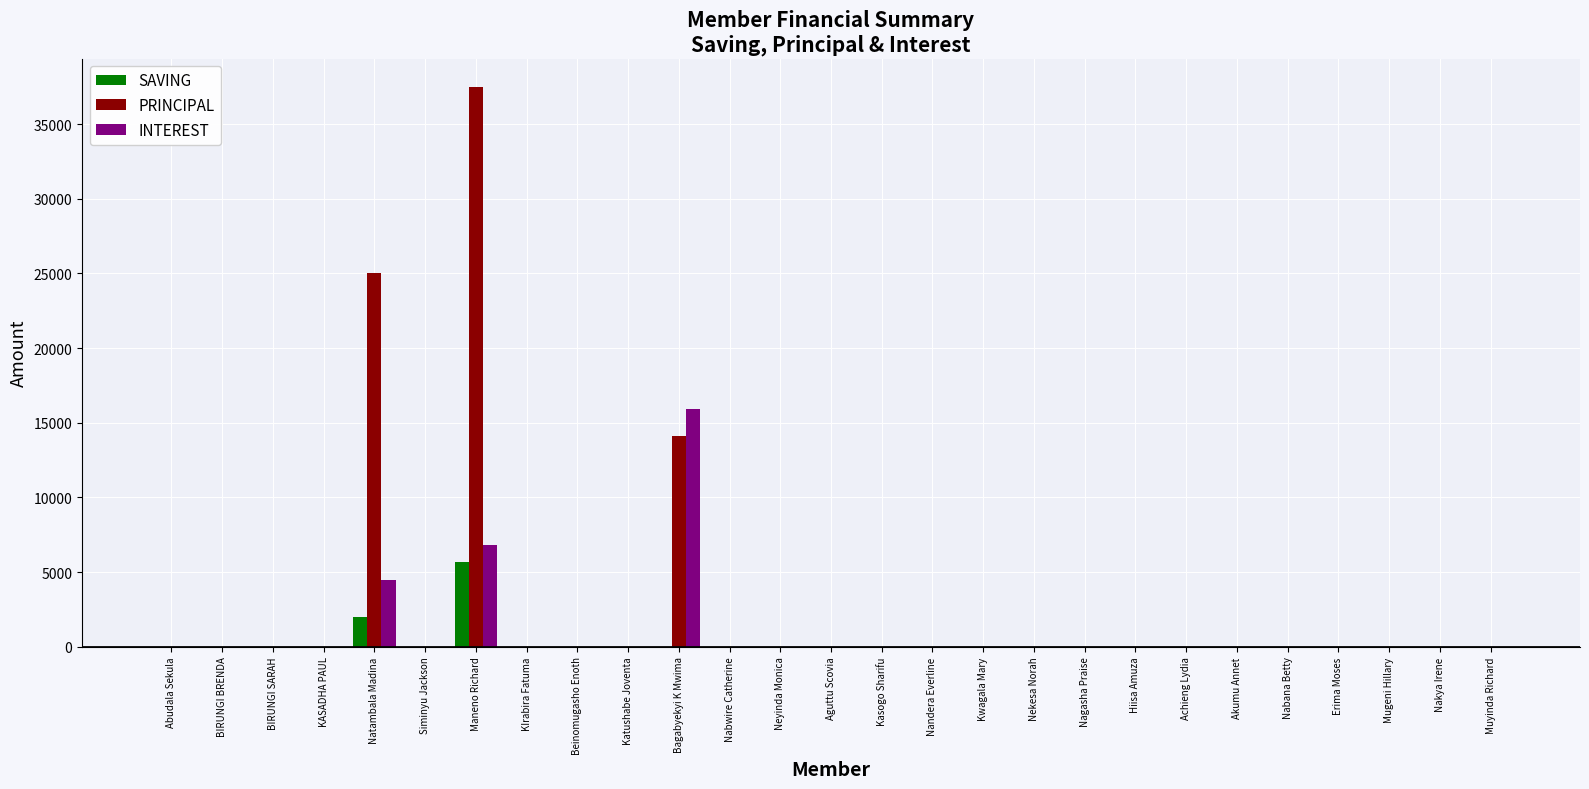

Which series has the largest range (max minus min)?

PRINCIPAL